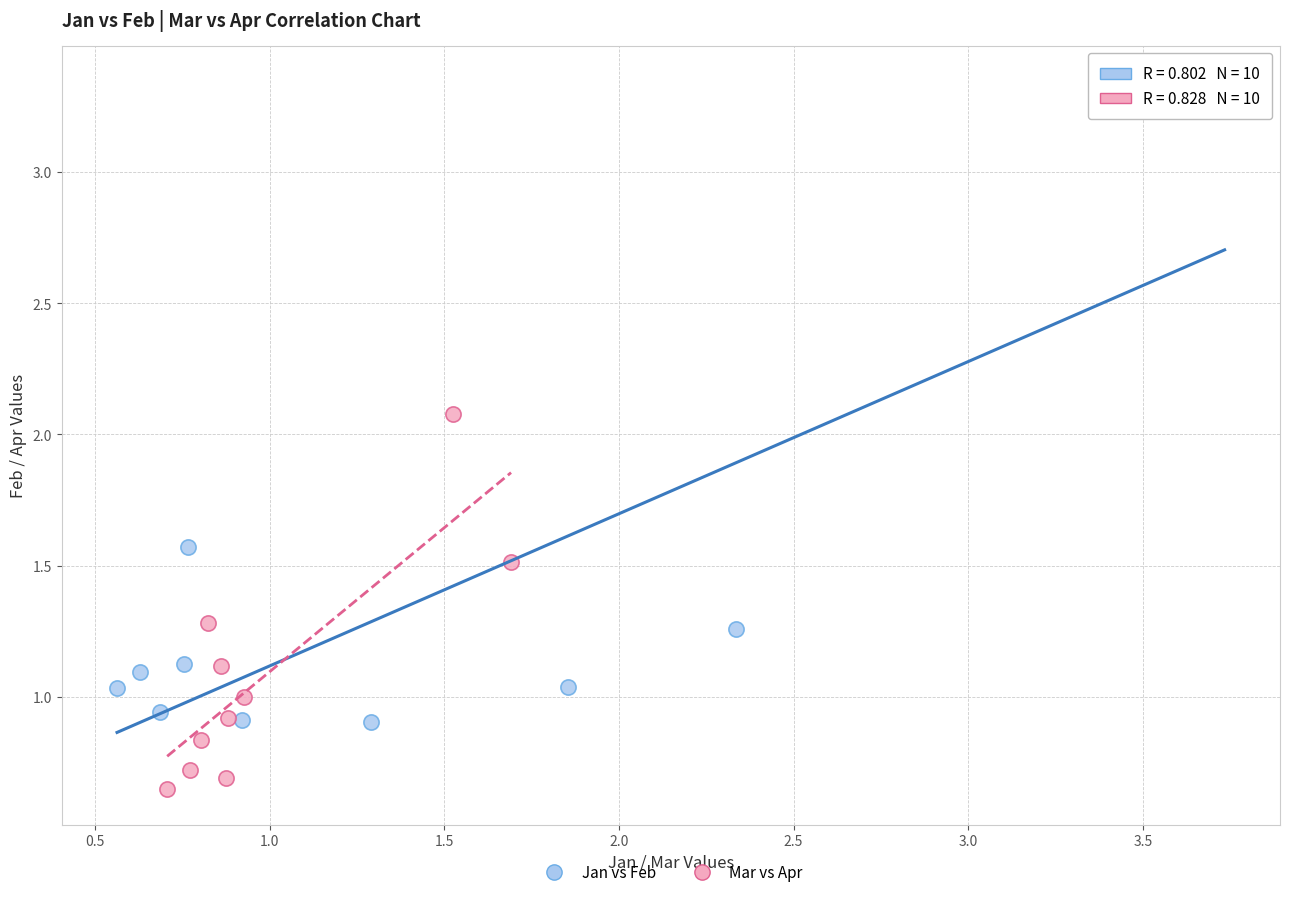

Which series has the widest spread of Y values?

Jan vs Feb